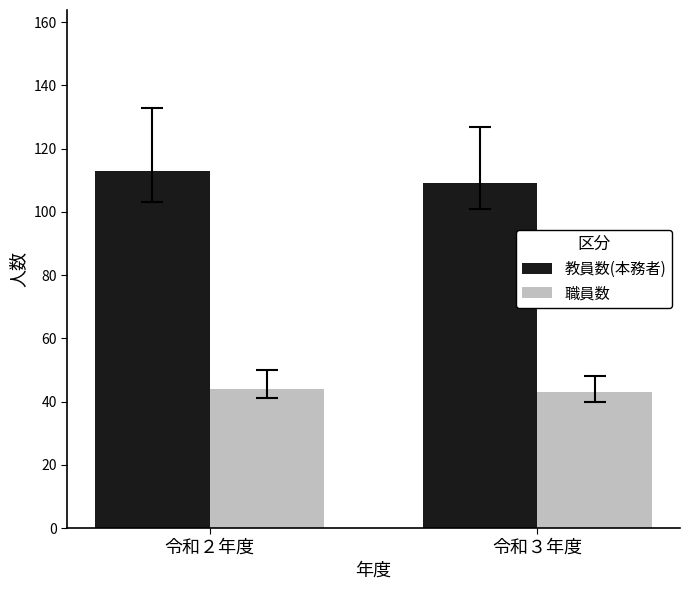

At which category is the sum across all series the highest?

令和２年度